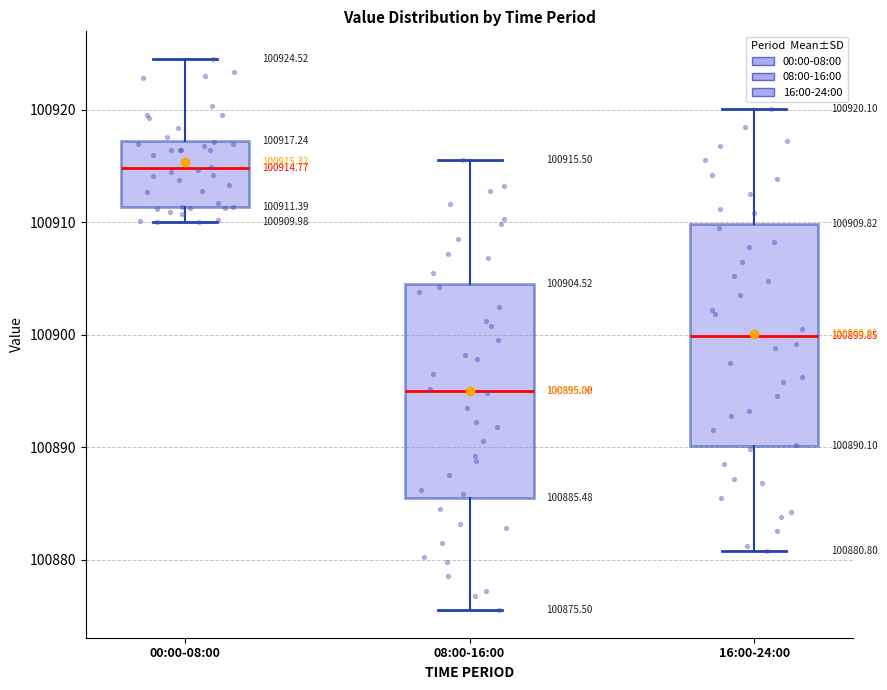

Which box's median line is the lowest?

08:00-16:00